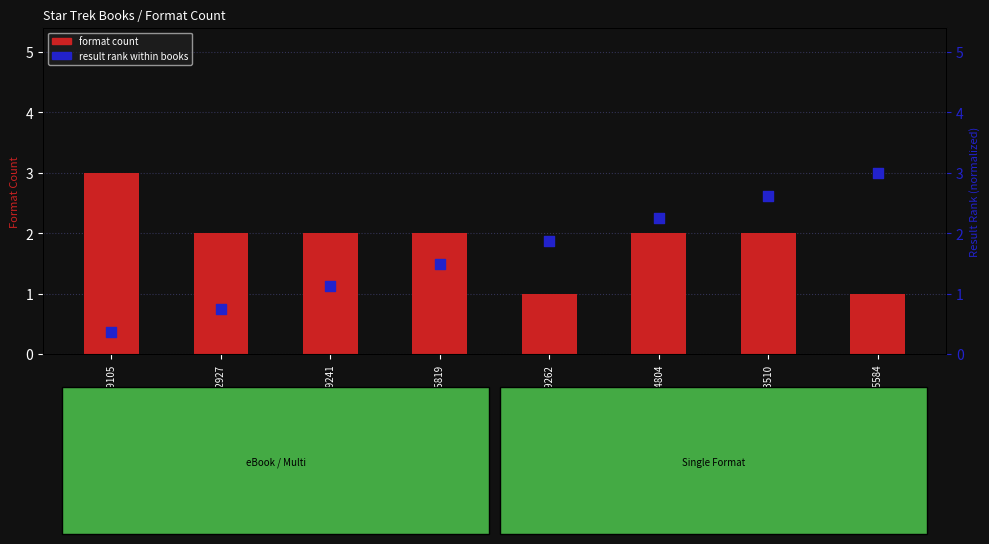

What are all the series names shown in the legend?

format count, result rank within books